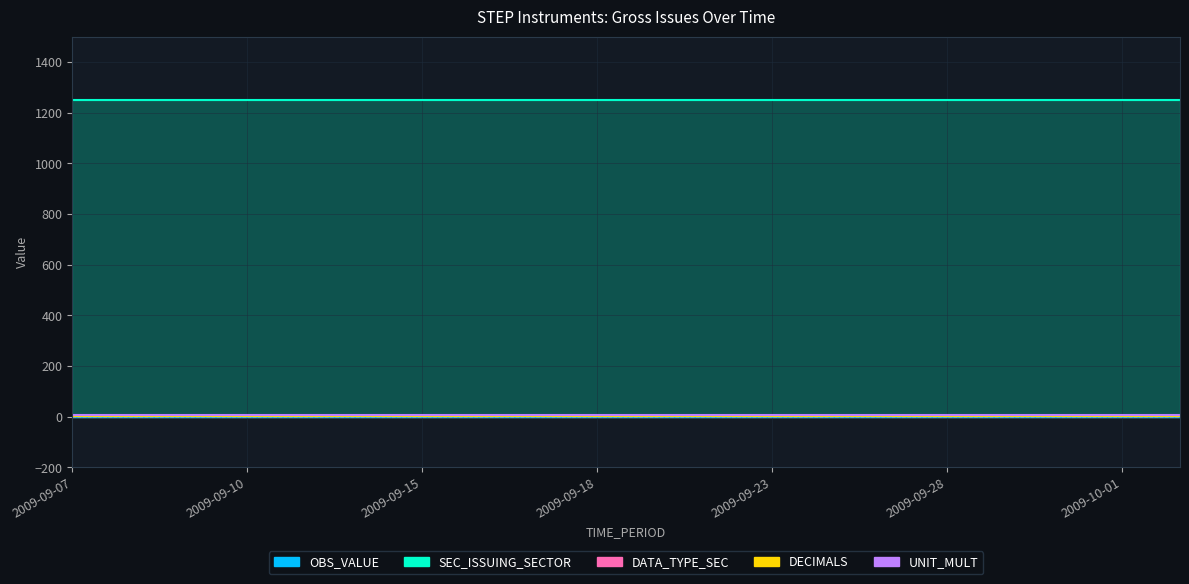

True or false: DATA_TYPE_SEC has a value of 1 at 2009-09-29.

False